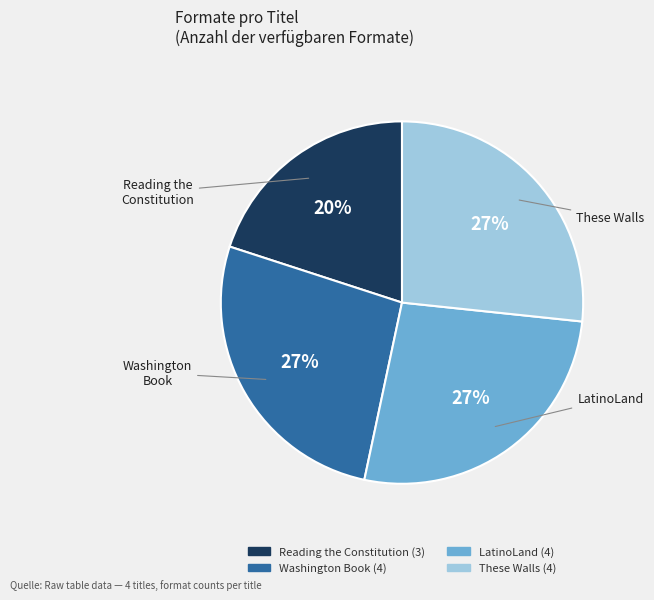

Does any single category account for the majority?

No